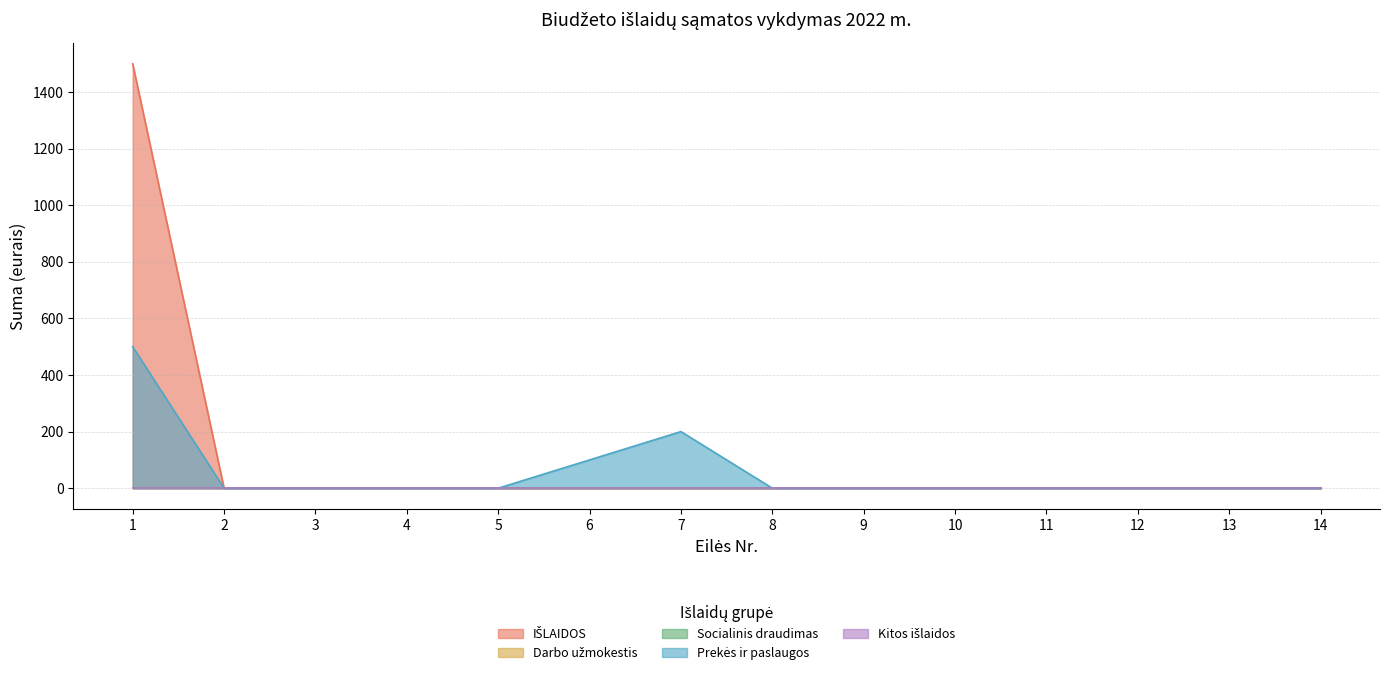

Which category has the highest value in the Prekės ir paslaugos series?

1